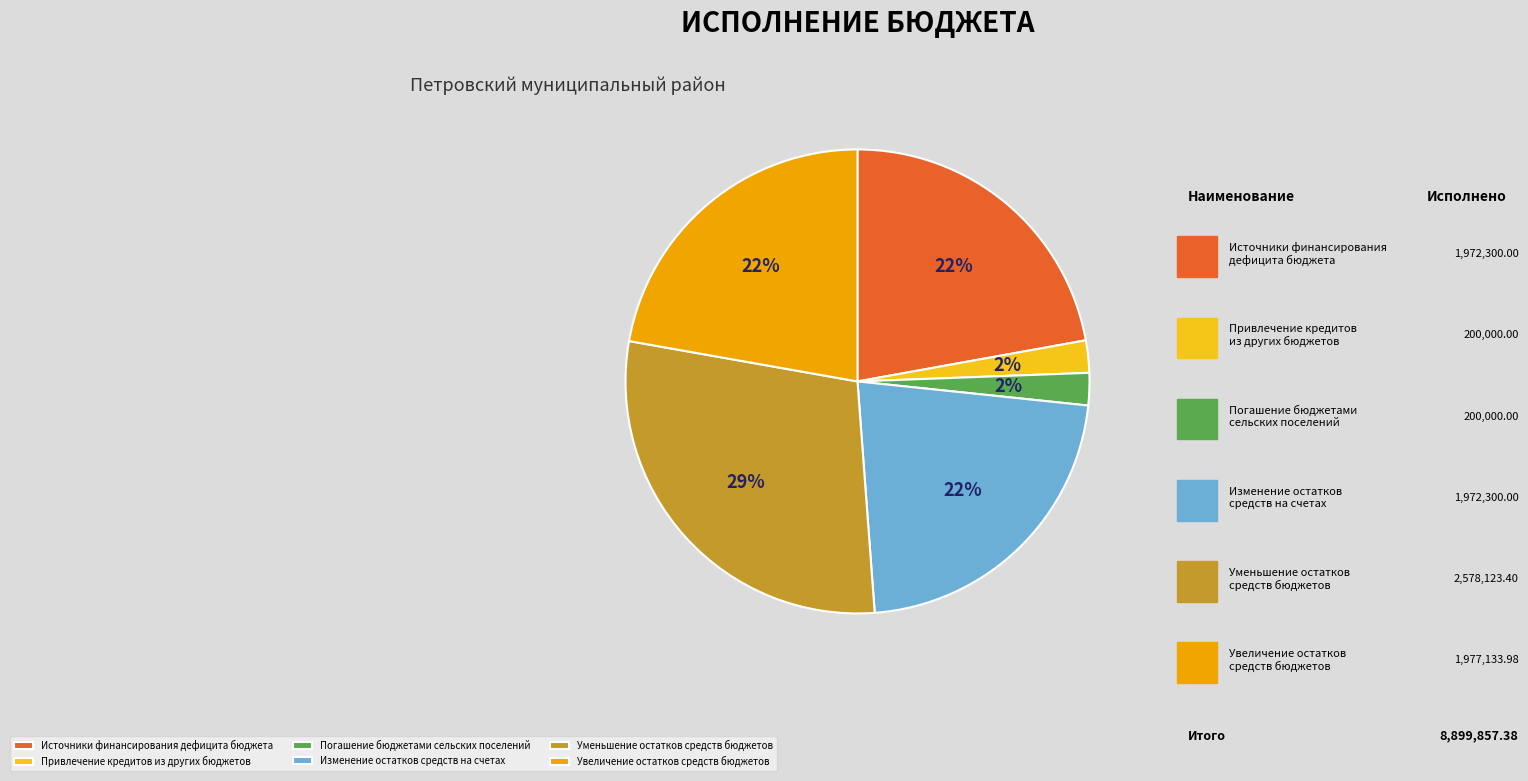

Which category has the smallest portion of the pie?

Привлечение кредитов из других бюджетов